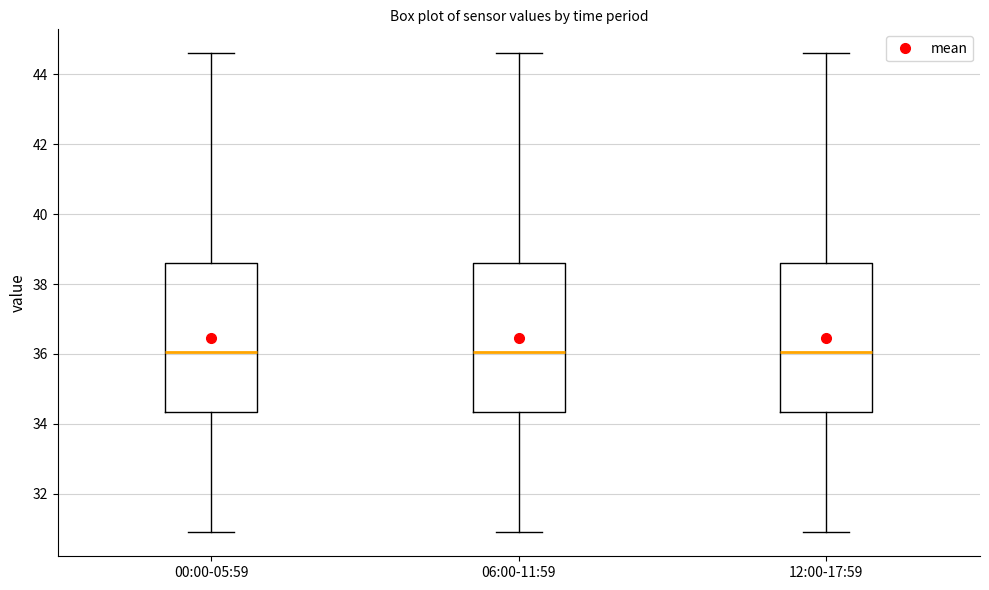

Reading left to right, transcribe this box plot: for each box, give where its median line is, the range the box spans, and where its two whiskers end, as read against the y-axis. The values are not printed on the chart, so give them approximately, as read against the axis.

00:00-05:59: median 36.0, box 34.4 to 38.6, whiskers 31.0 to 44.6
06:00-11:59: median 36.0, box 34.4 to 38.6, whiskers 31.0 to 44.6
12:00-17:59: median 36.0, box 34.4 to 38.6, whiskers 31.0 to 44.6